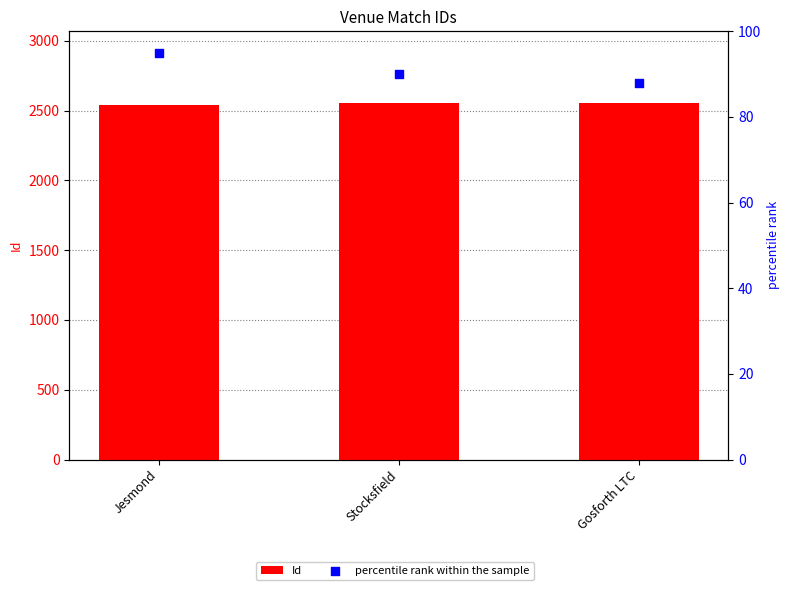

What is the total value across all series at Gosforth LTC?

2645